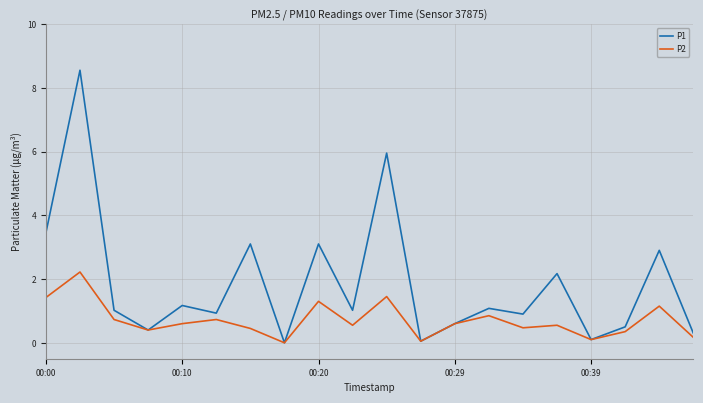

List the series in order of their overall mean, highest first.

P1, P2